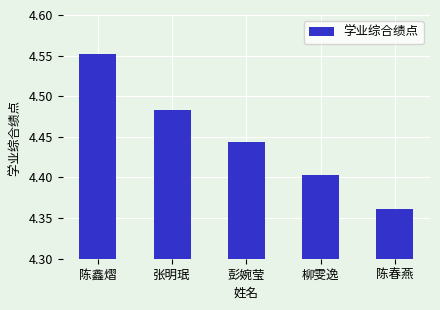

What is the difference between the maximum and minimum values?

0.2